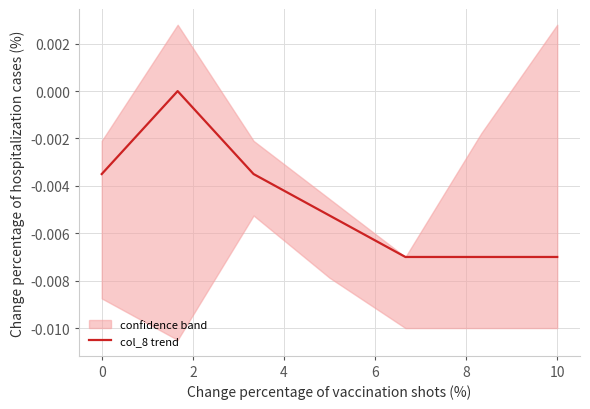

How many values are between 0 and 1?

1